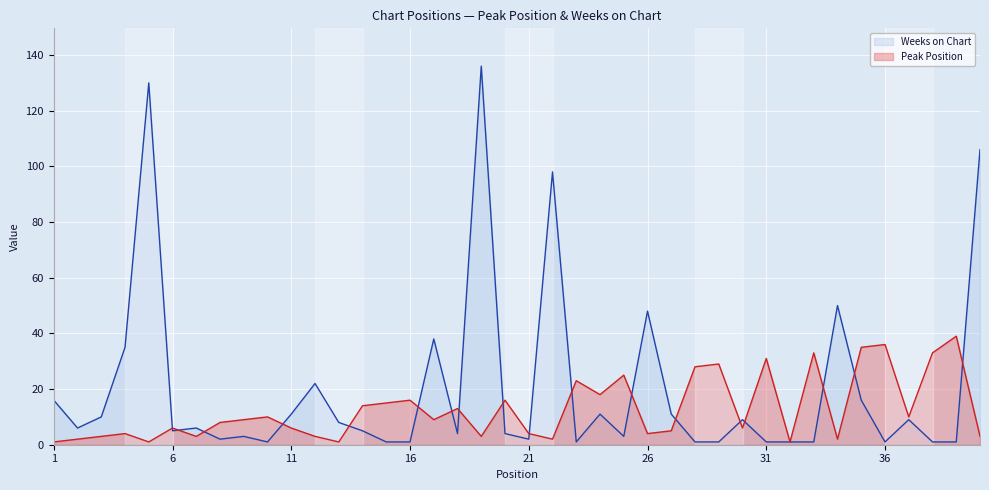

What is the total value across all series at 28?

29